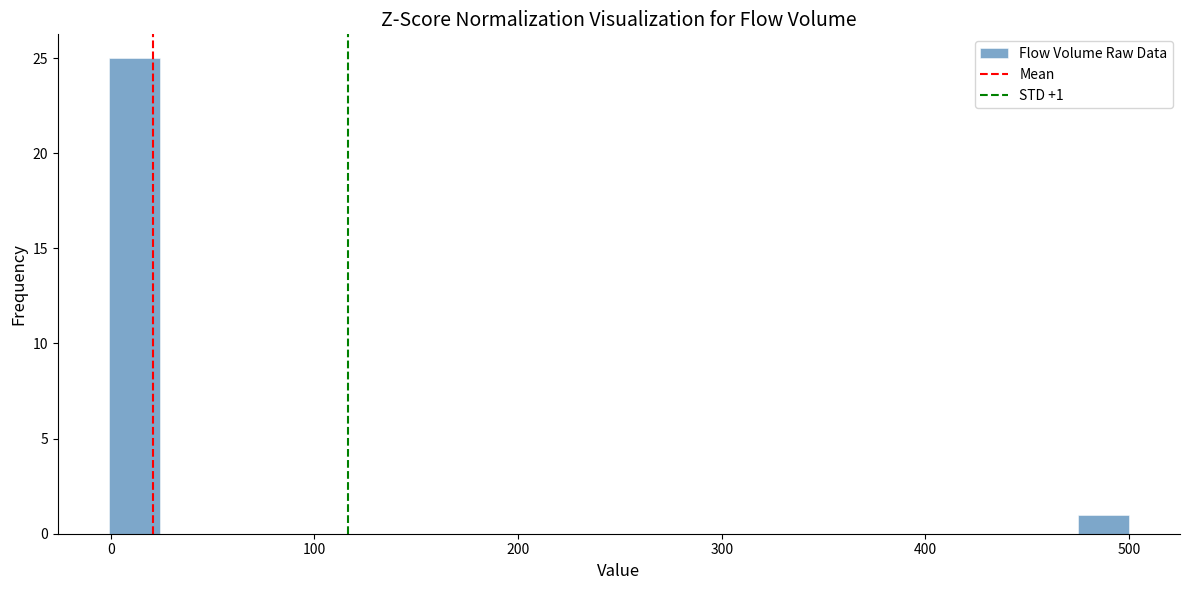

Read against the x-axis, roughly where is the centre of the tallest bar?

10